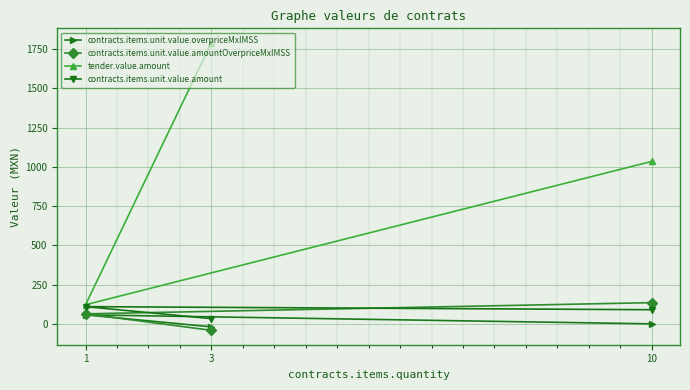

What is the value of the contracts.items.unit.value.overpriceMxIMSS point at the 1st from the left?

57.4